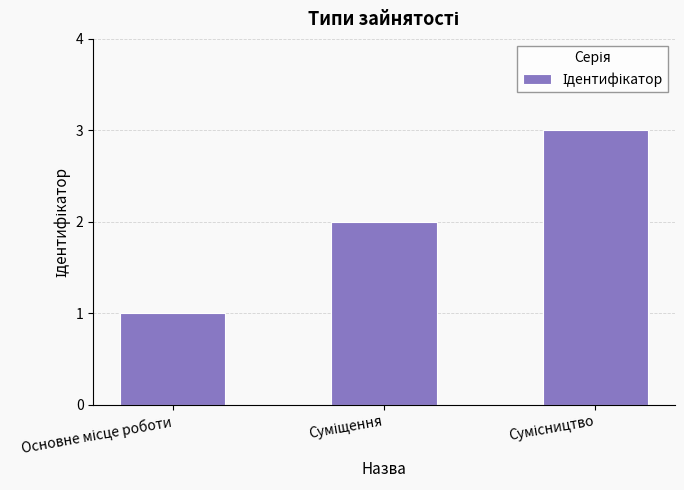

Reading left to right, list all the values displayed in this chart.

1	2	3